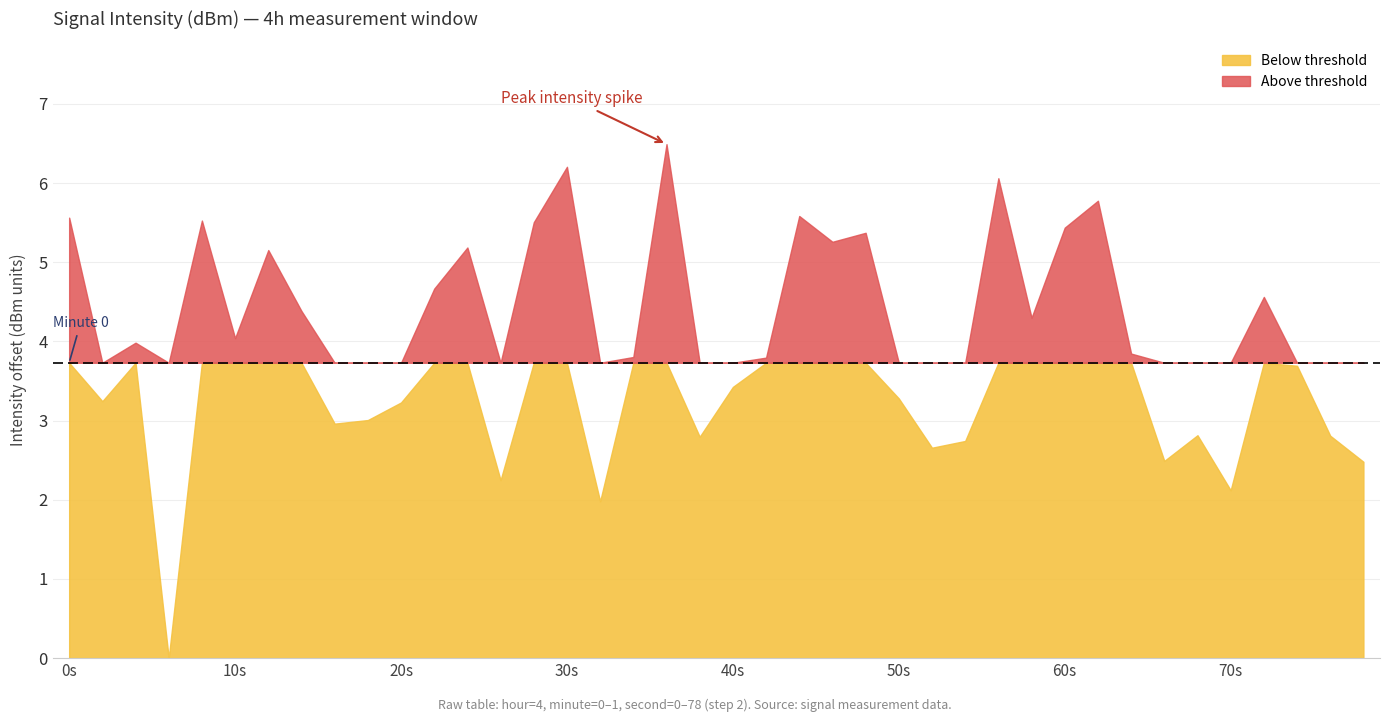

How many lines are shown in the chart?

1